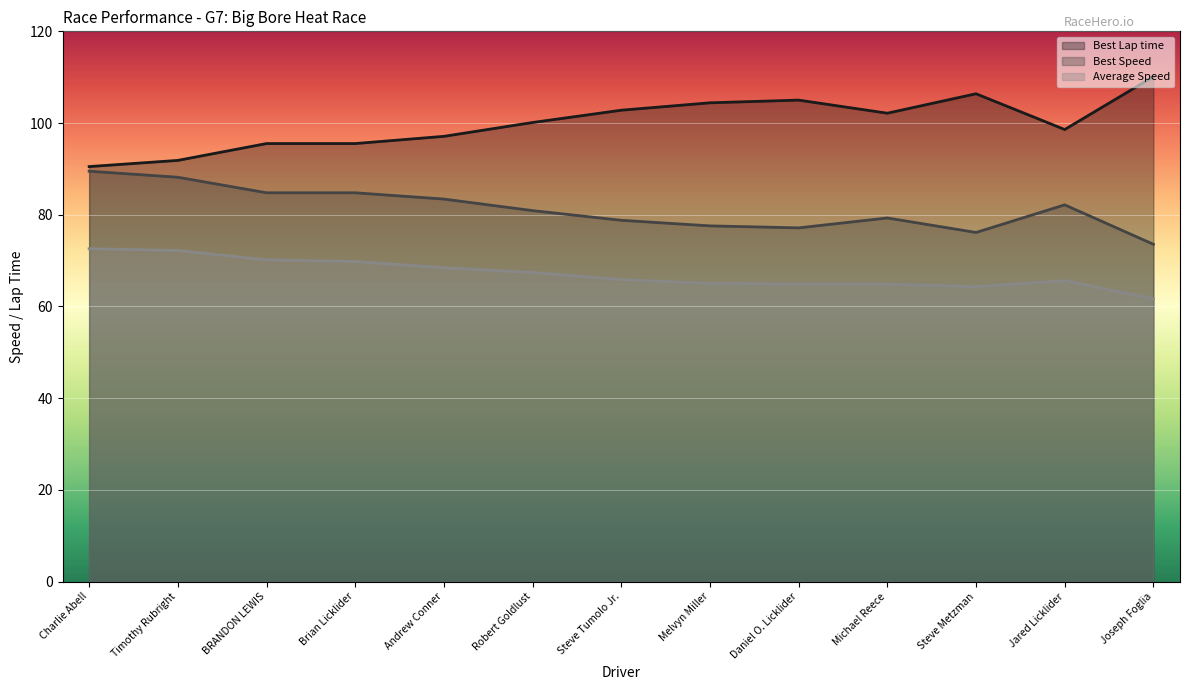

The Best Lap time series shows 110.1 at Joseph Foglia. True or false?

True